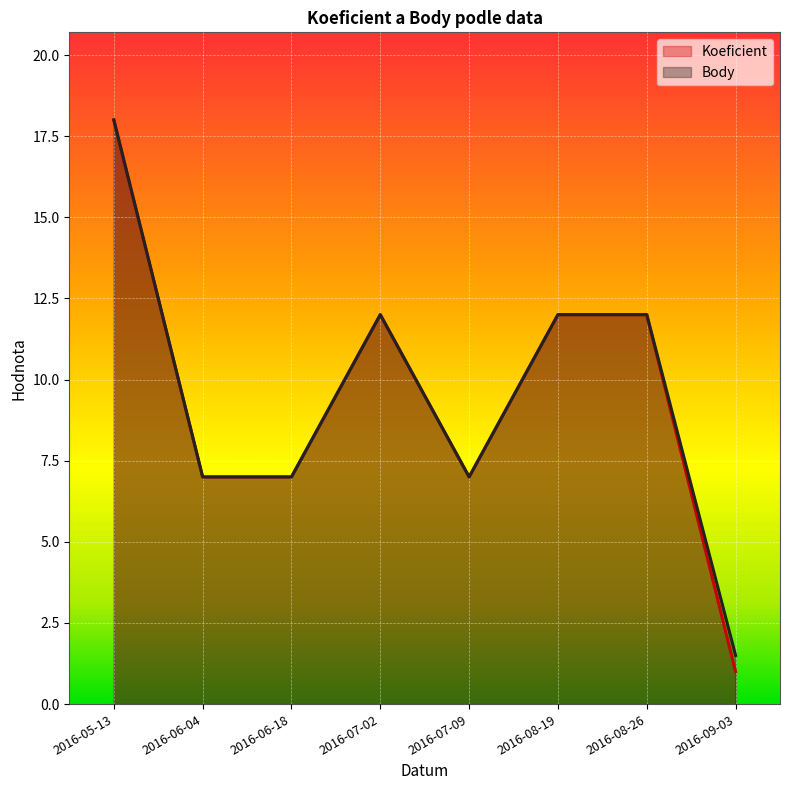

True or false: Body has more than 1 interior local peaks.

False